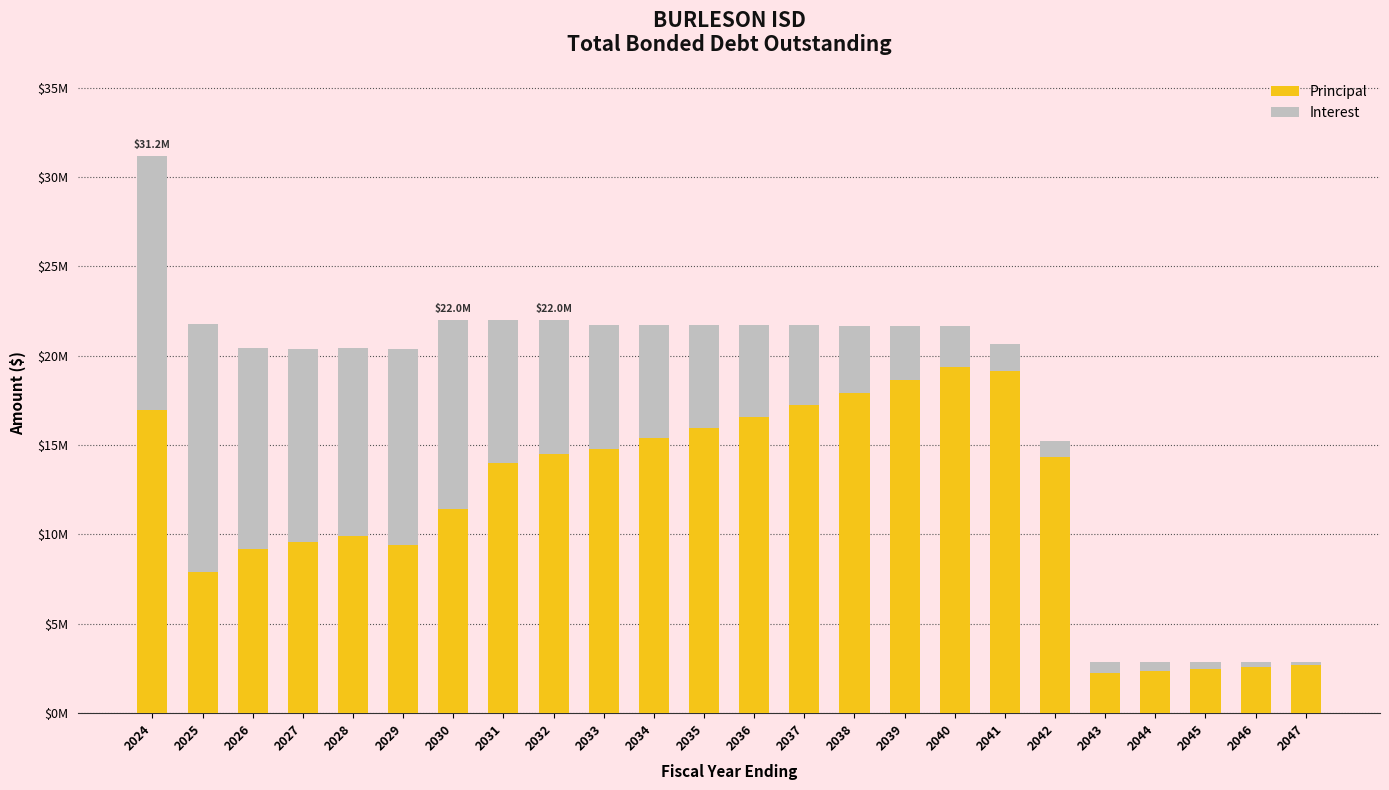

What are all the series names shown in the legend?

Principal, Interest